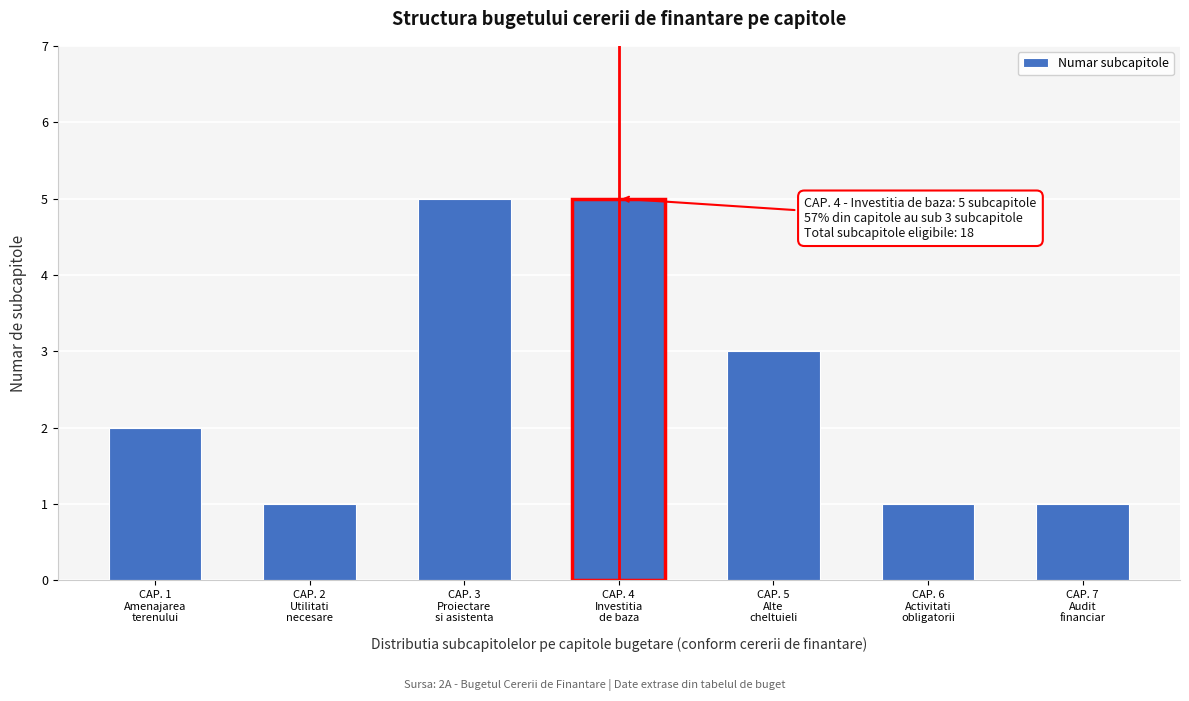

Reading left to right, transcribe all the data shown in this chart.

2	1	5	5	3	1	1